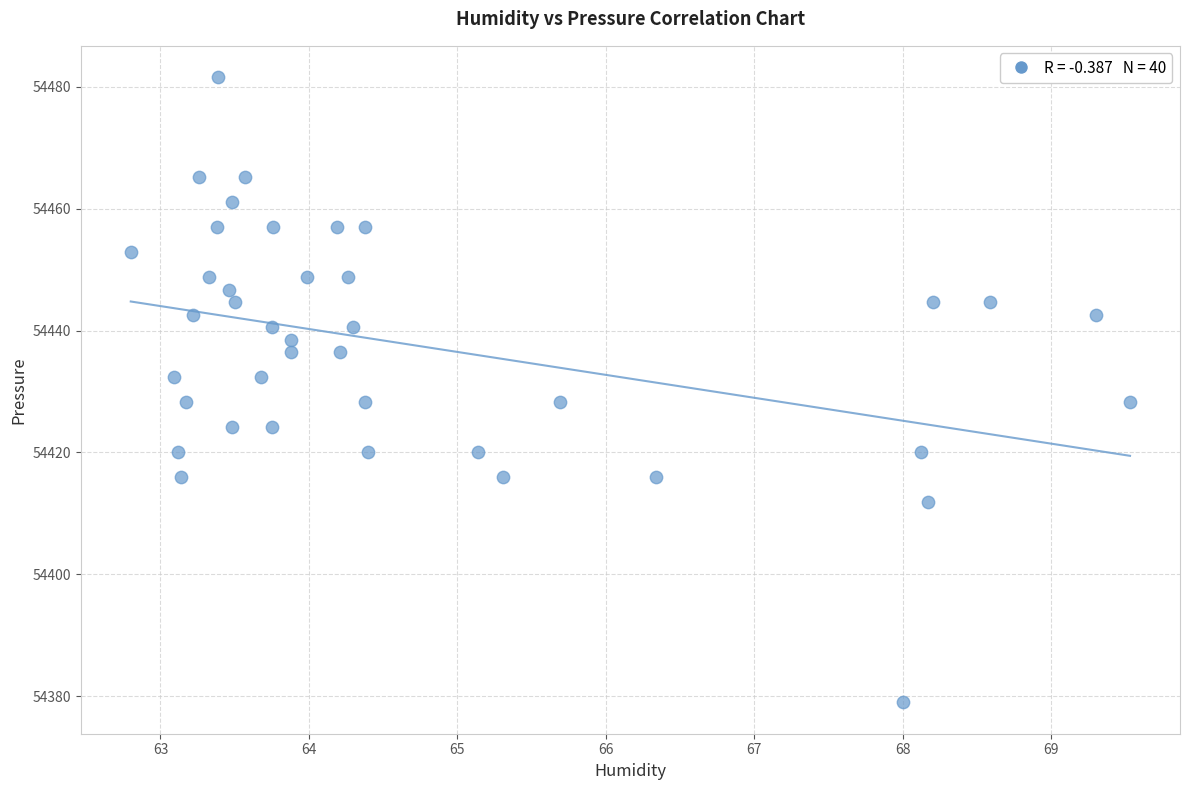

What is the range of X values (max minus min)?

6.7